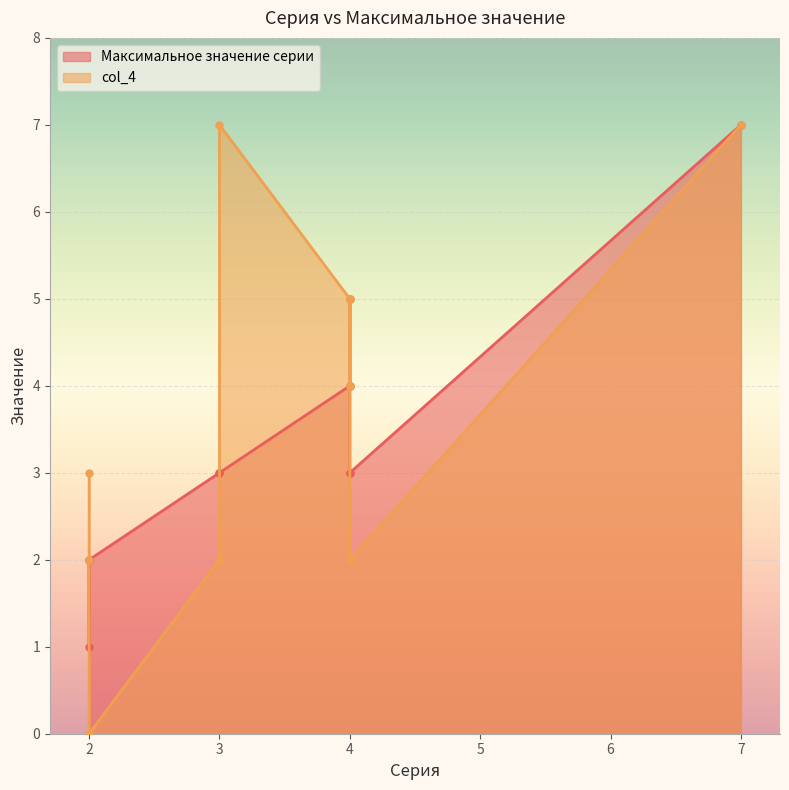

Which category has the highest value across all series?

Участник 7